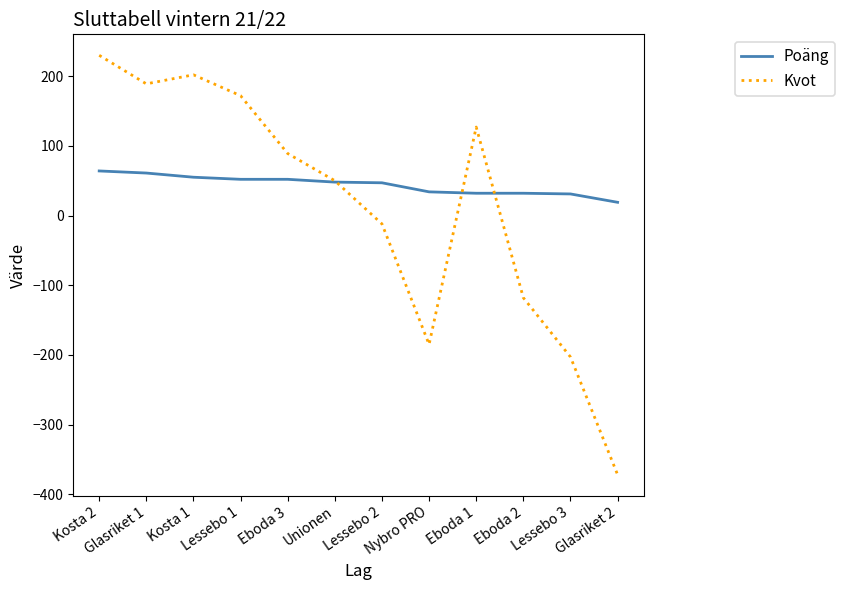

Which label corresponds to the largest value in the chart?

Kosta 2